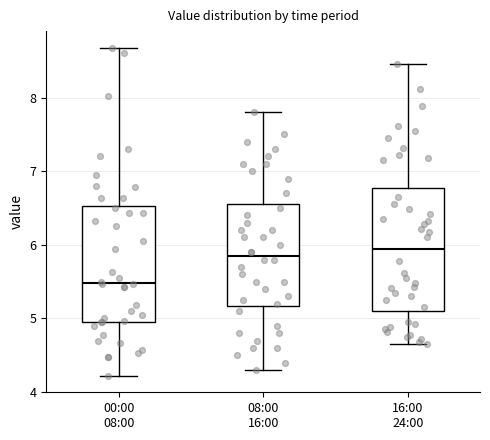

Reading left to right, read every box against the y-axis: the position of its median line, the range the box covers, and the ends of its whiskers. The values are not printed on the chart, so give them approximately, as read against the axis.

00:00 08:00: median 5.5, box 5.0 to 6.5, whiskers 4.2 to 8.7
08:00 16:00: median 5.9, box 5.2 to 6.6, whiskers 4.3 to 7.8
16:00 24:00: median 5.9, box 5.1 to 6.8, whiskers 4.7 to 8.5